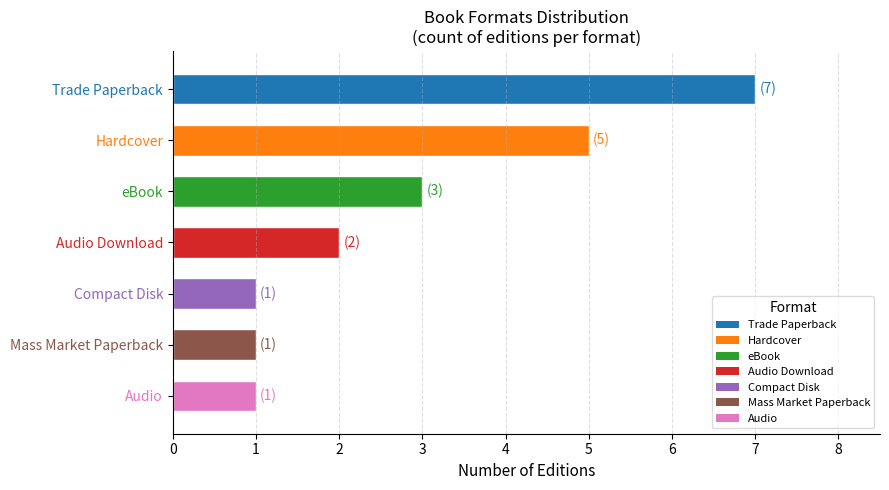

What is the greatest value displayed?

7